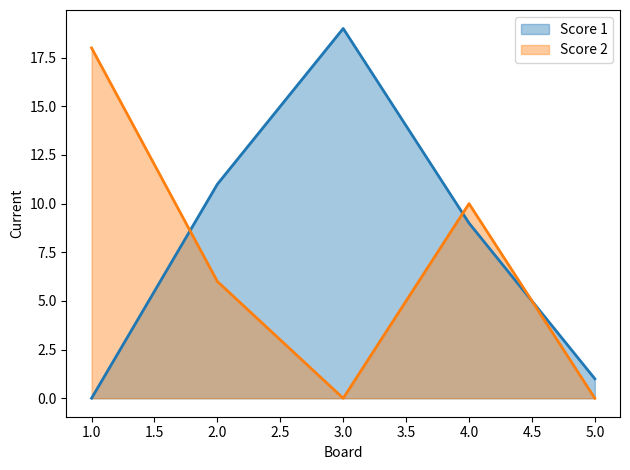

Which series has the widest spread of values?

Score 1